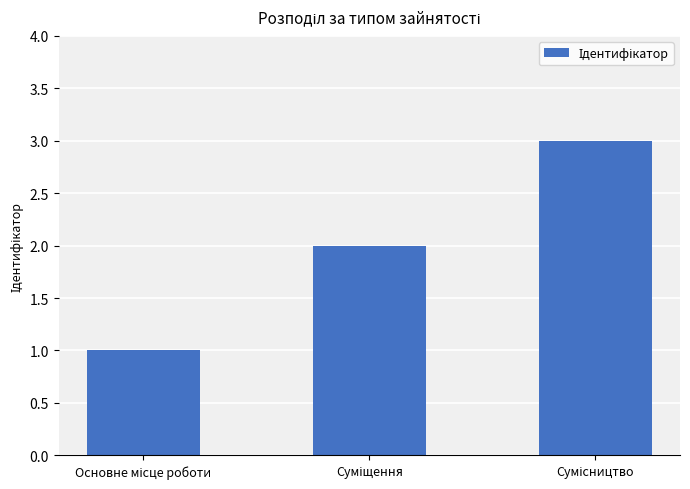

What is the sum of all values?

6